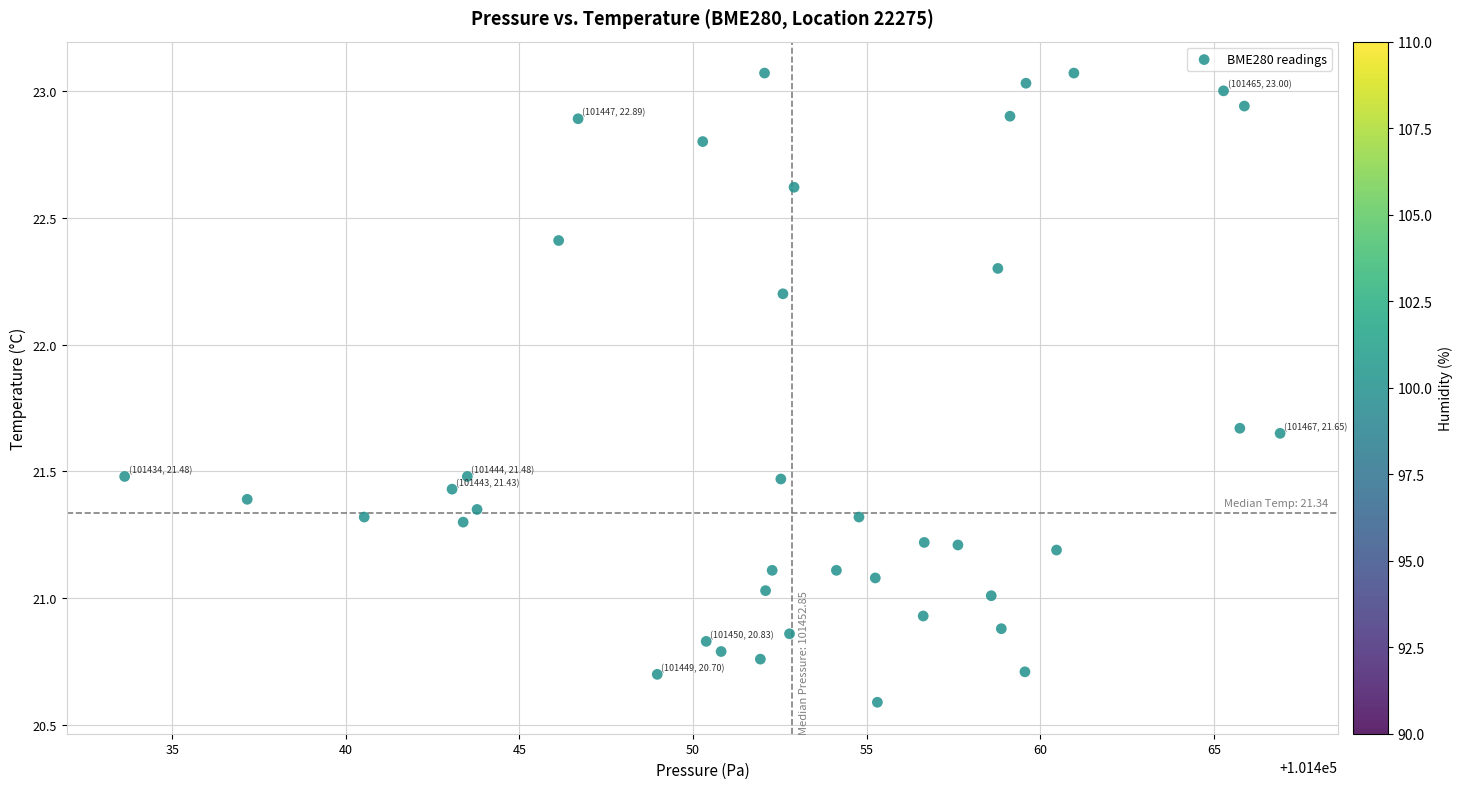

What is the range of Y values (max minus min)?

2.5